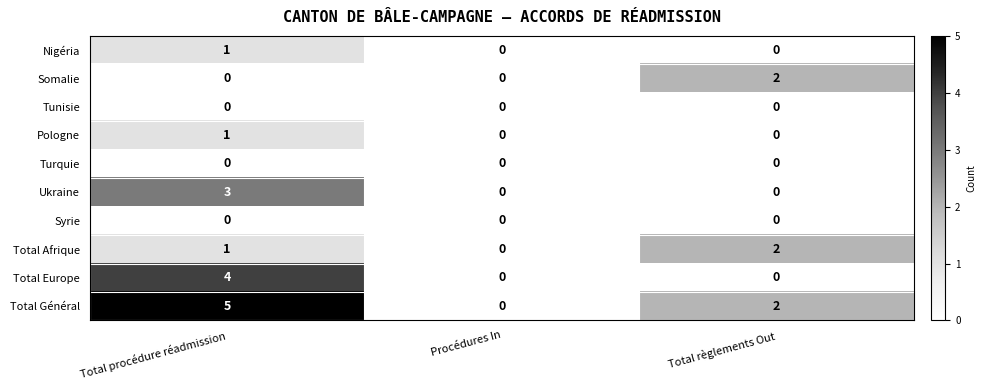

Which series has the largest total across all categories?

Total Général